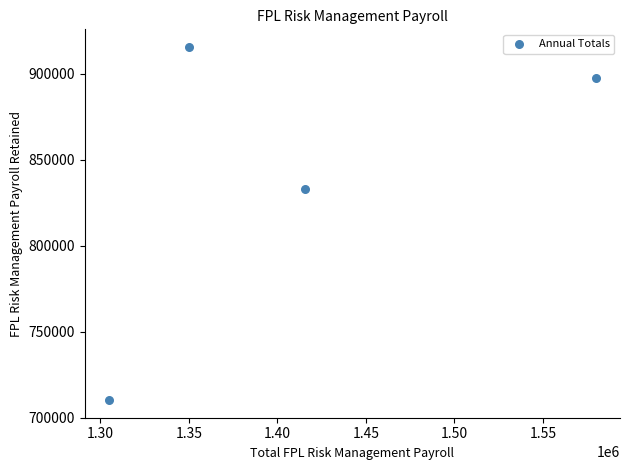

What is the range of X values (max minus min)?

274696.6